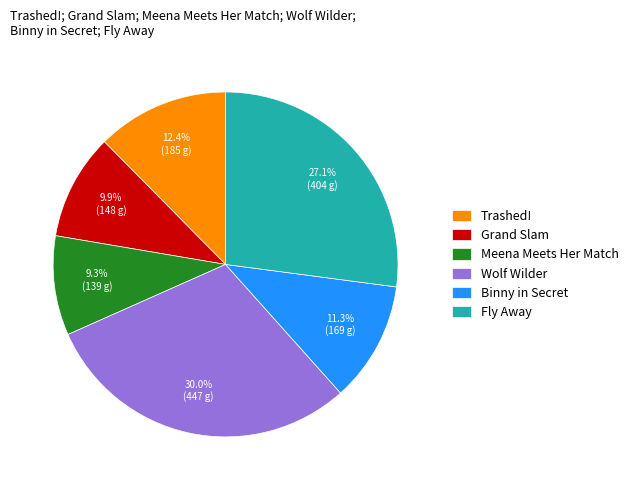

What percentage is the Grand Slam slice, to the nearest percent?

10%